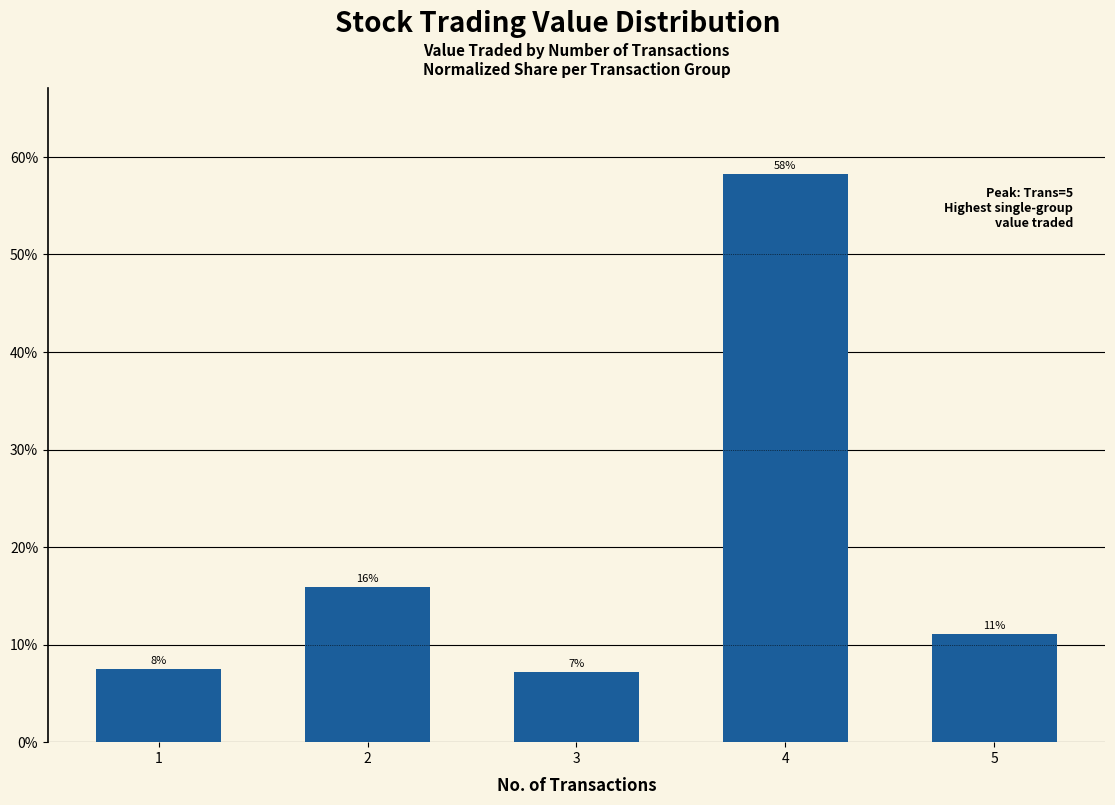

List the labels in order of value, smallest first.

3, 1, 5, 2, 4